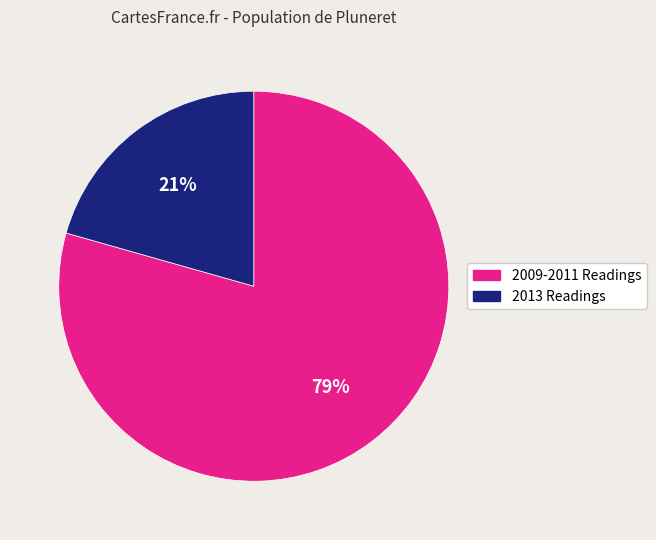

To the nearest percent, what is the average slice percentage?

50%